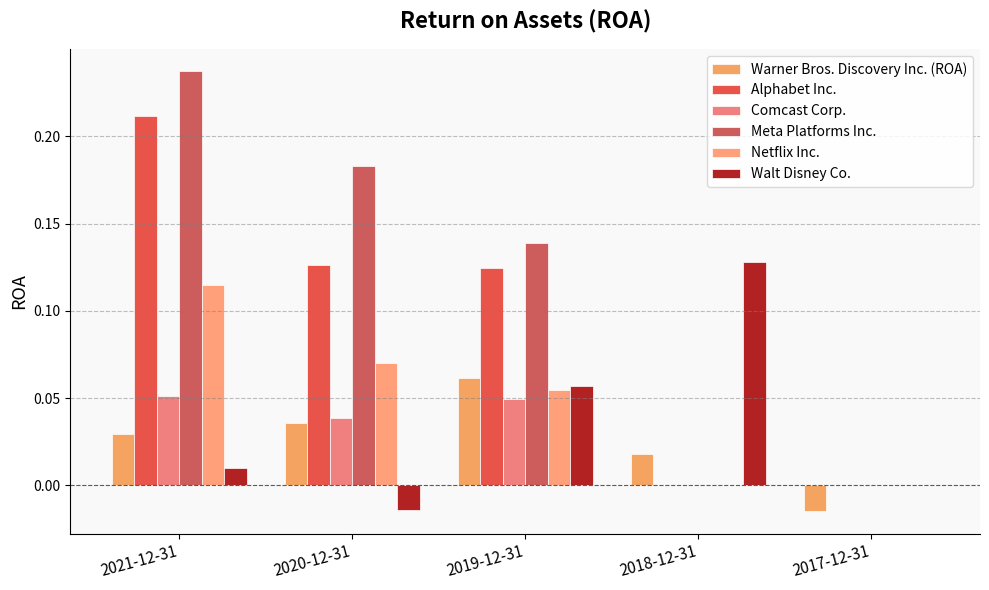

Count the Meta Platforms Inc. values in the range 0 to 1.

5